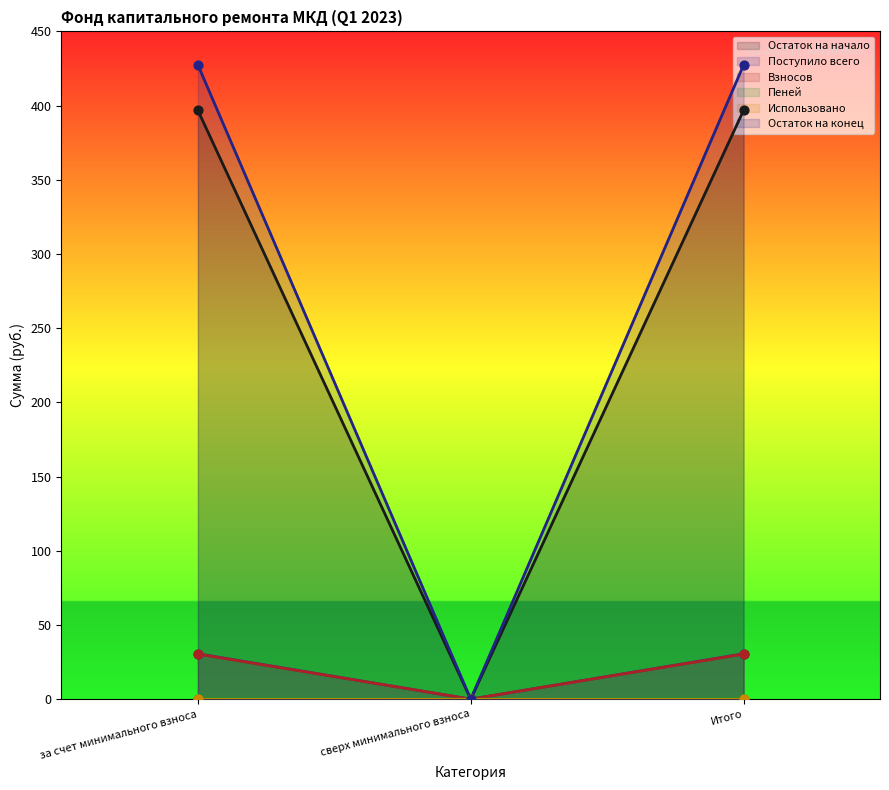

Which series has the widest spread of Y values?

Поступило всего